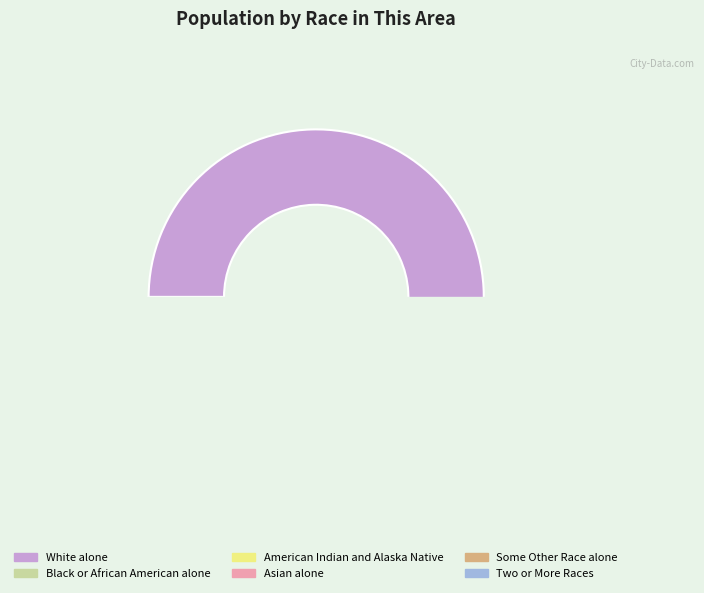

Combined, what portion of the pie is Some Other Race alone and Asian alone?

0.5%